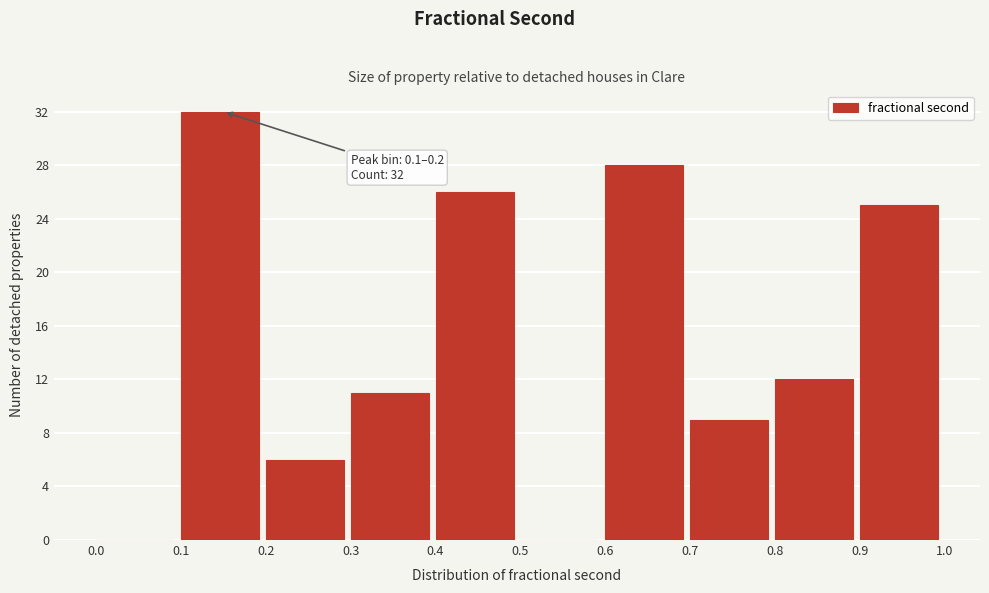

Which range on the x-axis has the tallest bar?

0.1 to 0.2